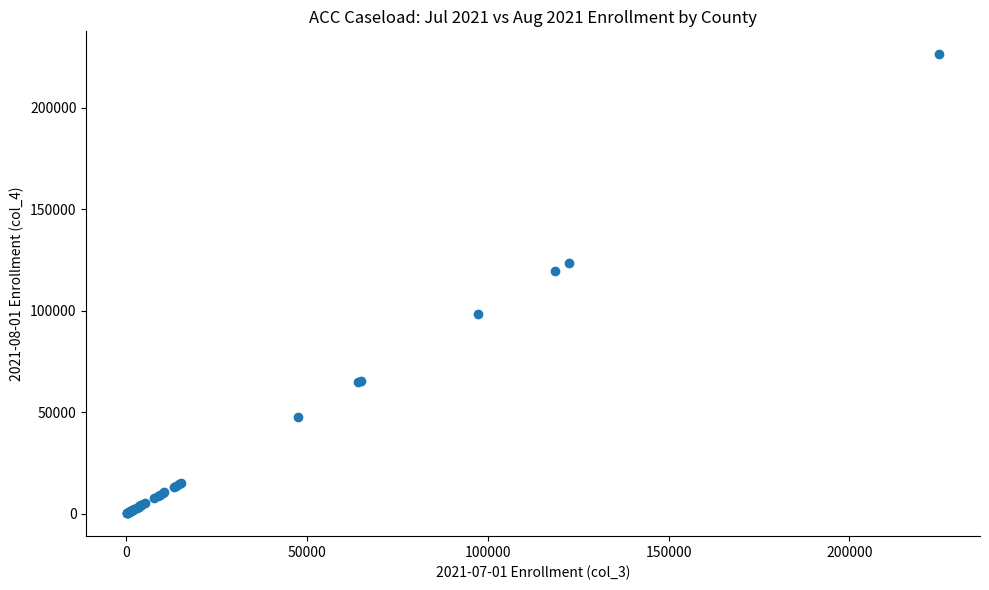

What Y value in the scatter plot is closest to 113288?

119663